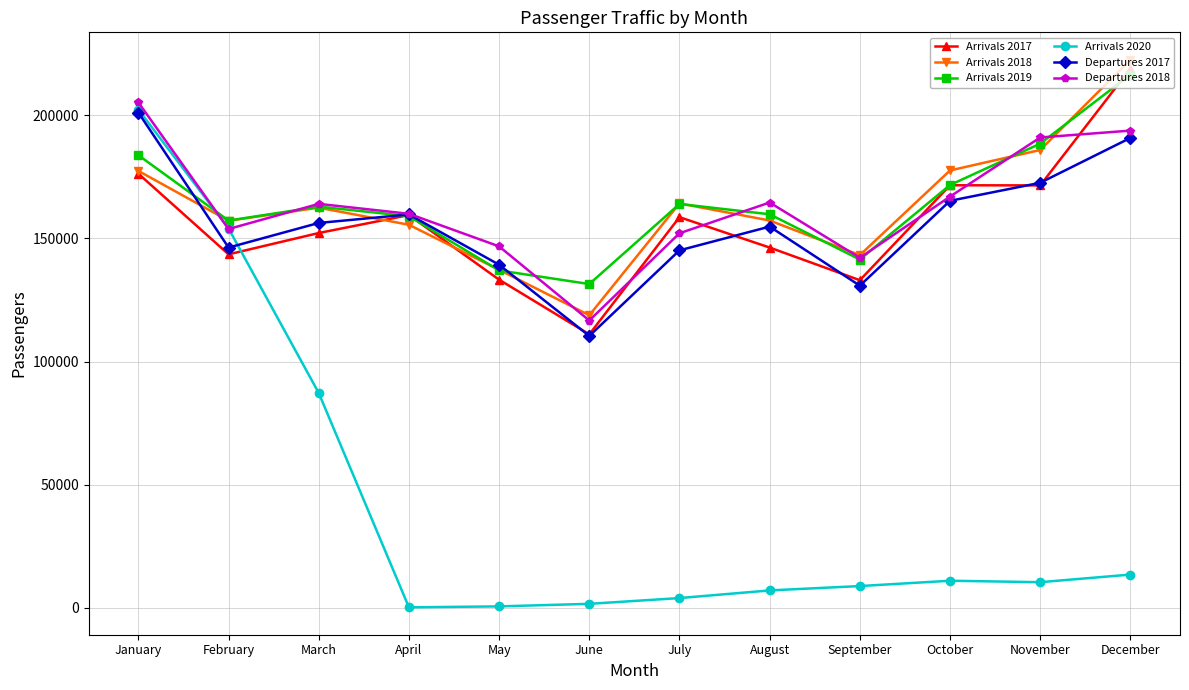

Is the value of Arrivals 2019 at March greater than the value of Arrivals 2017 at September?

Yes